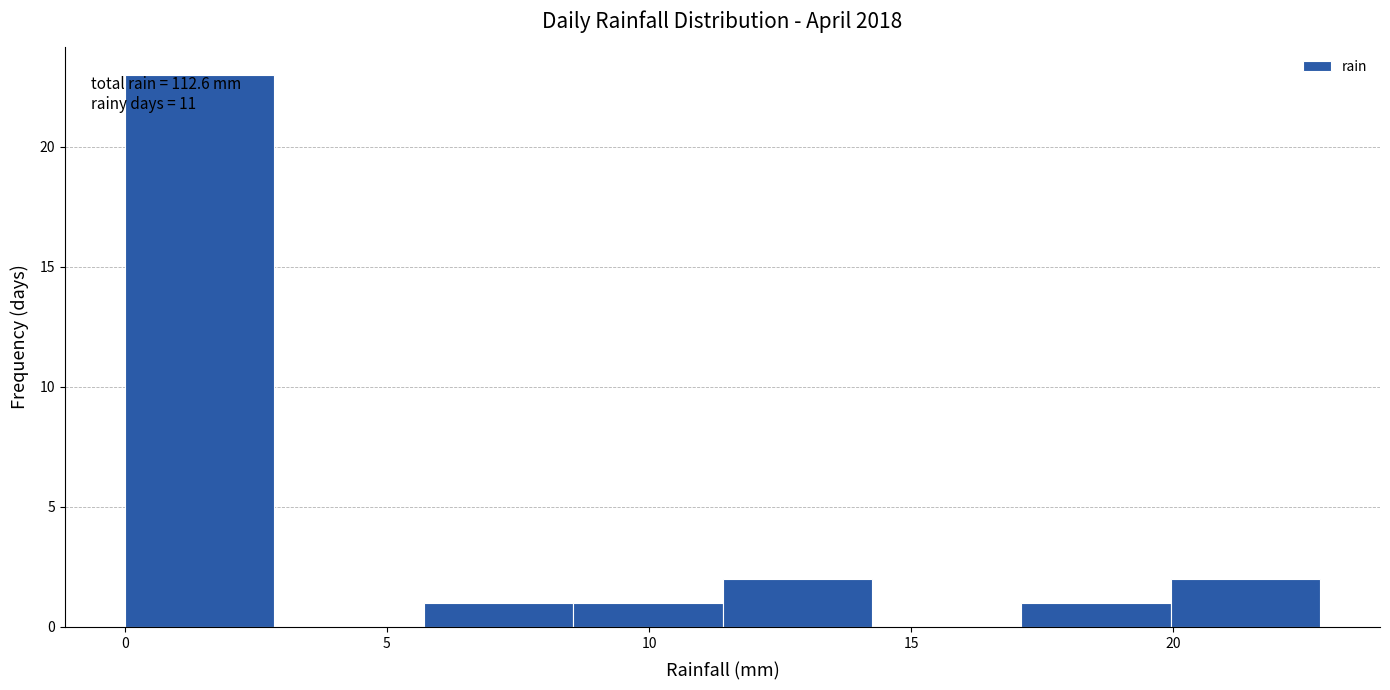

Which range on the x-axis has the tallest bar?

0.00 to 2.85